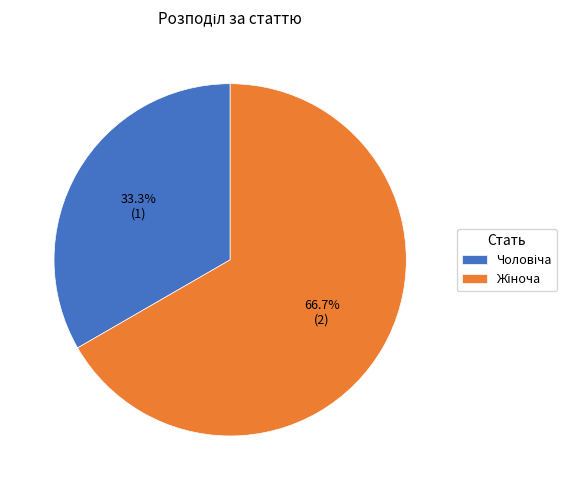

How many slices are in this pie chart?

2